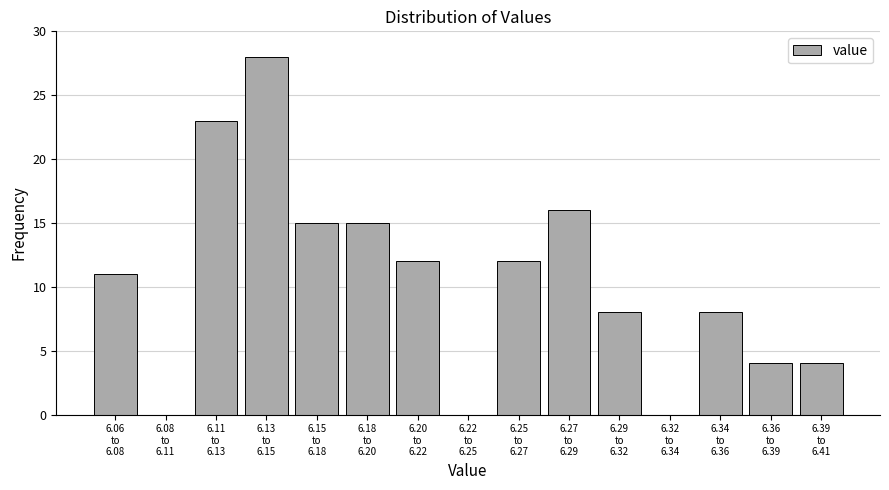

What is the maximum value shown in the chart?

28